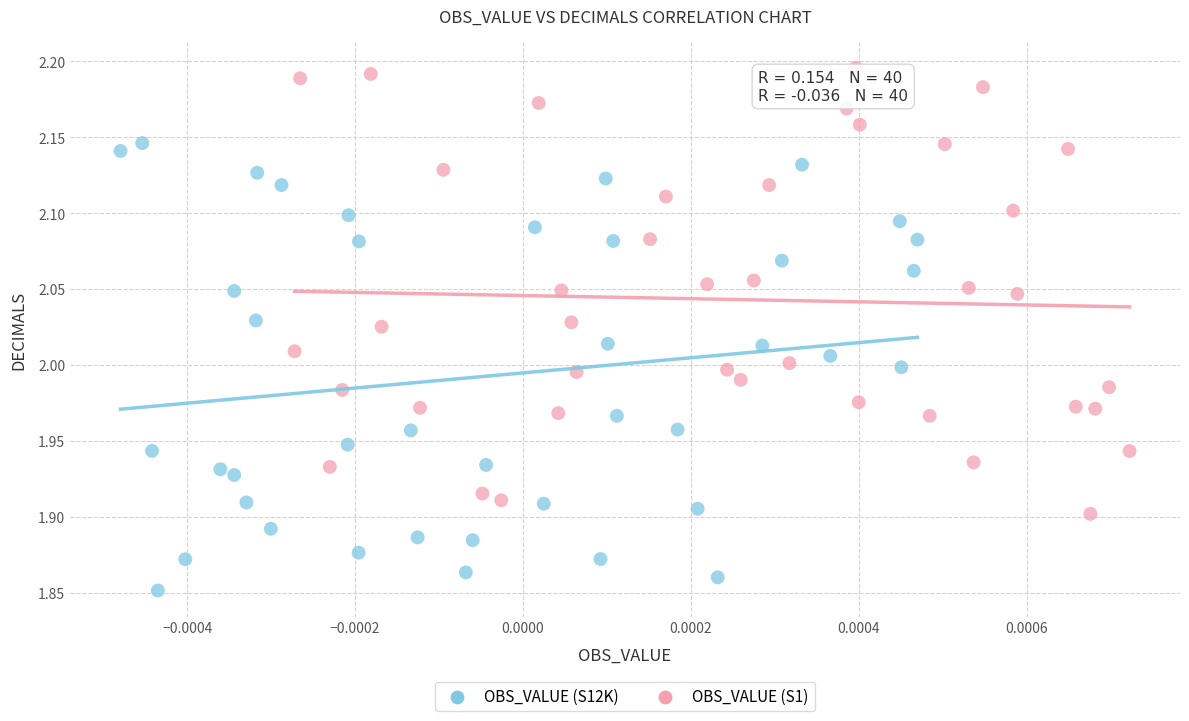

Which series contains the highest Y value?

OBS_VALUE (S1)